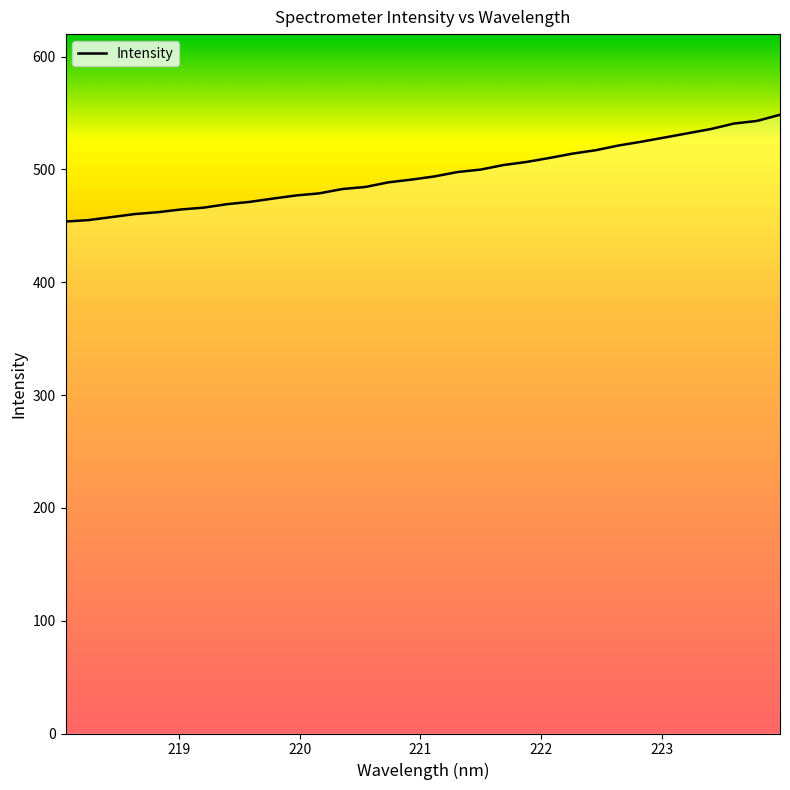

What is the ratio of the value at 223.9802 to the value at 219.0156?

1.2